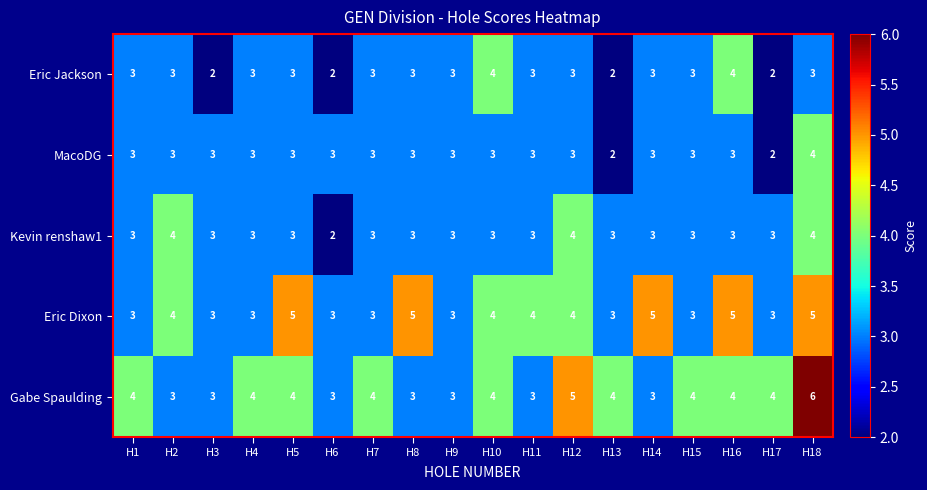

What value does the Eric Dixon series have at H12?

4